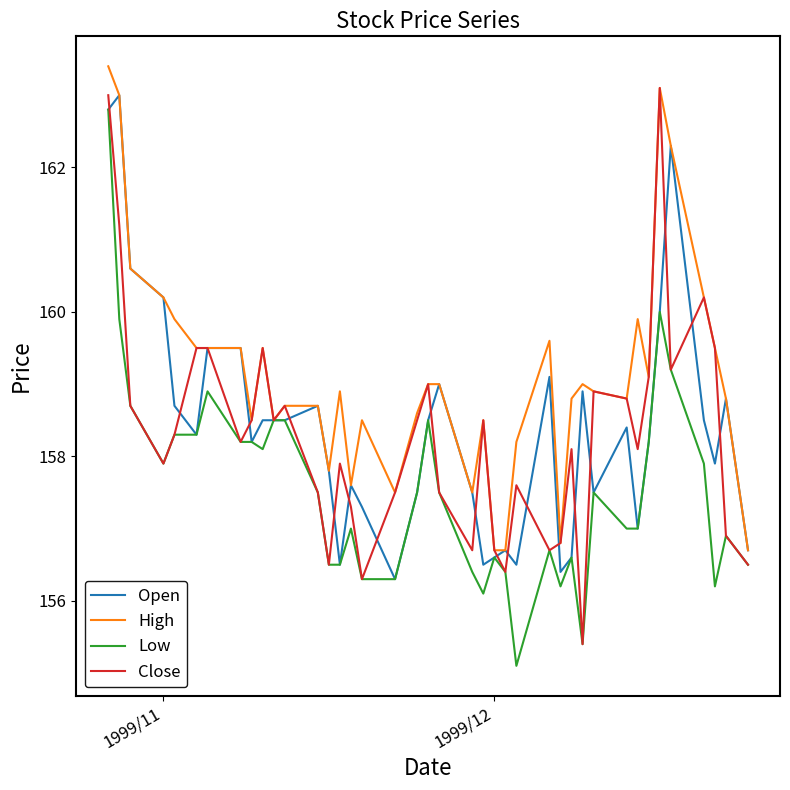

Which series has the largest total across all categories?

High